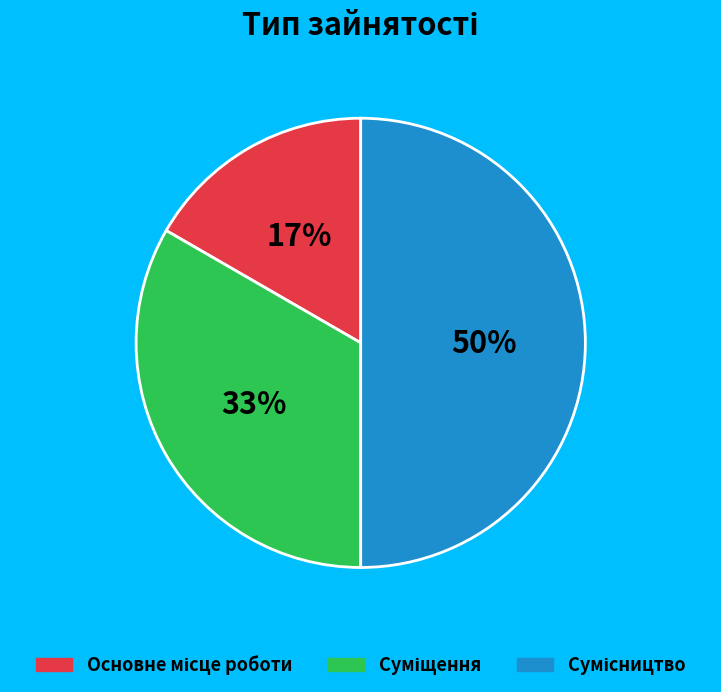

To the nearest percent, what is the difference between the largest and smallest slice percentages?

33%